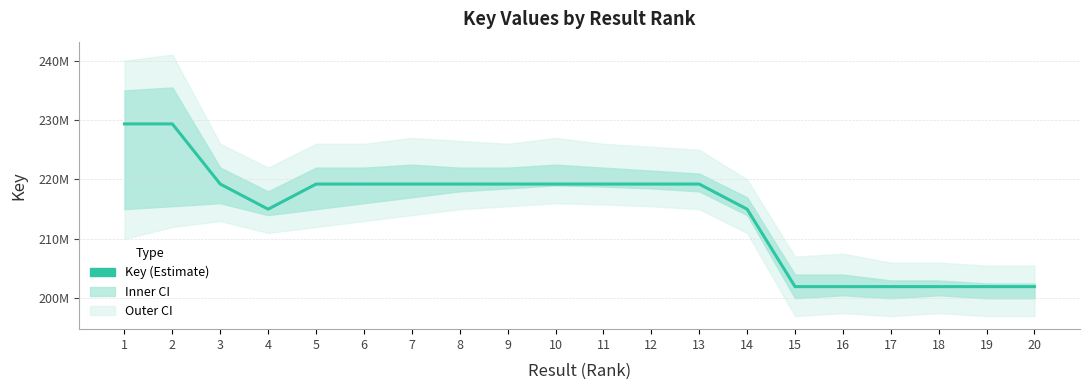

What is the average value?

214637437